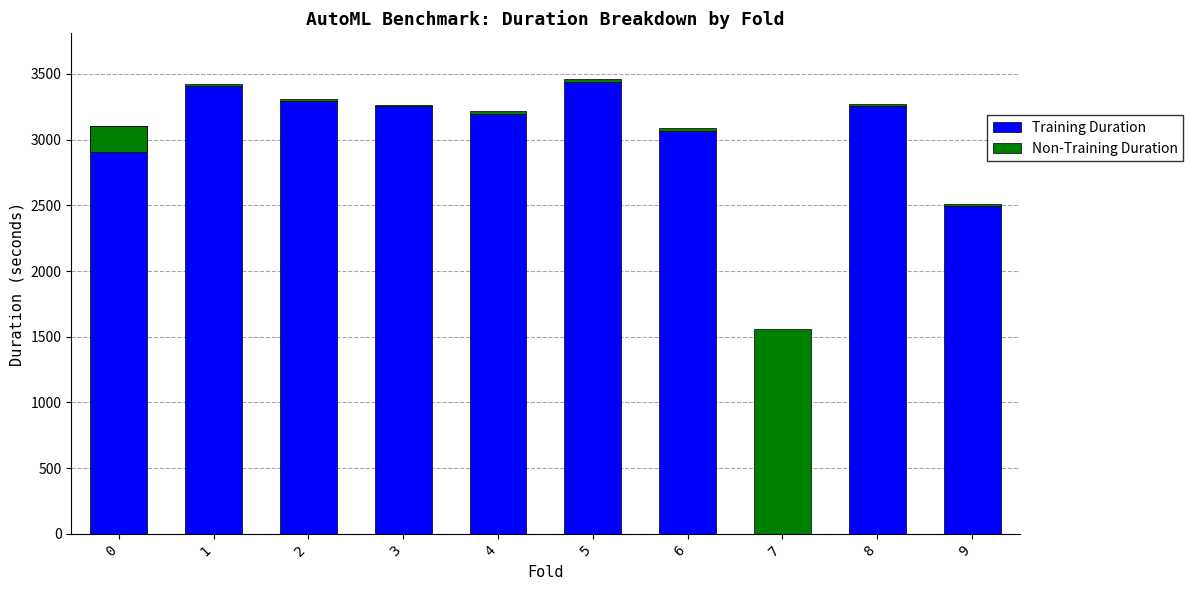

Which series has the largest range (max minus min)?

Training Duration